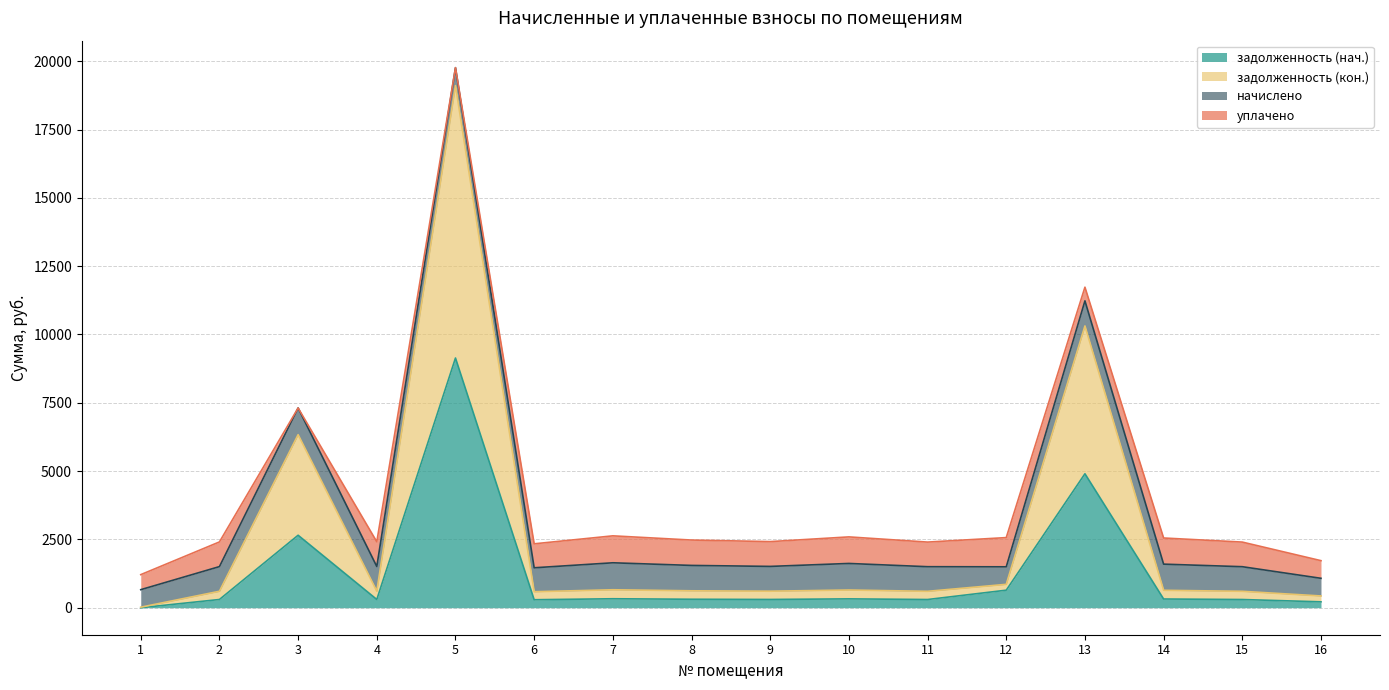

What is the difference between the second highest and second lowest values in the задолженность (кон.) series?

10154.8